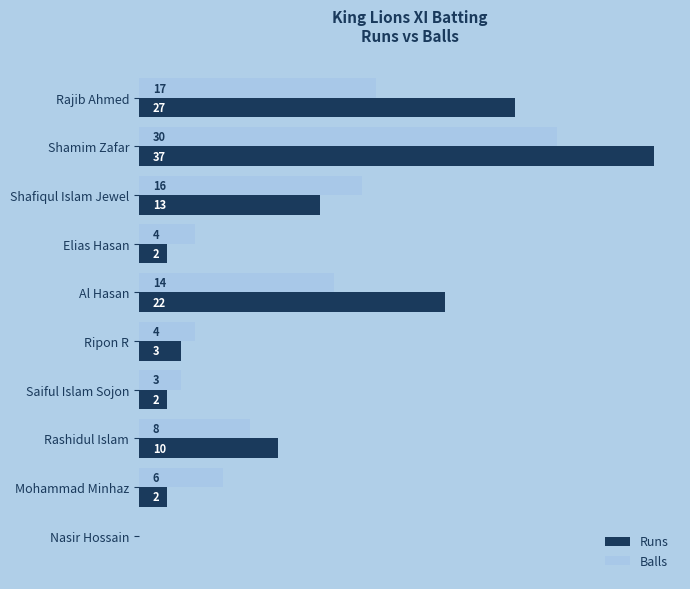

Between Shamim Zafar and Al Hasan, which series saw the biggest shift?

Balls